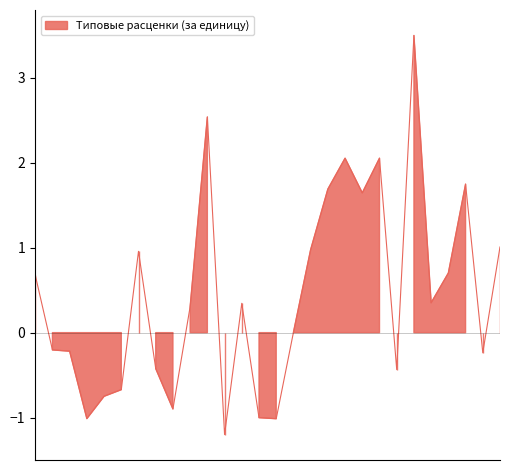

Which category has the highest value across all series?

пожарные лестницы